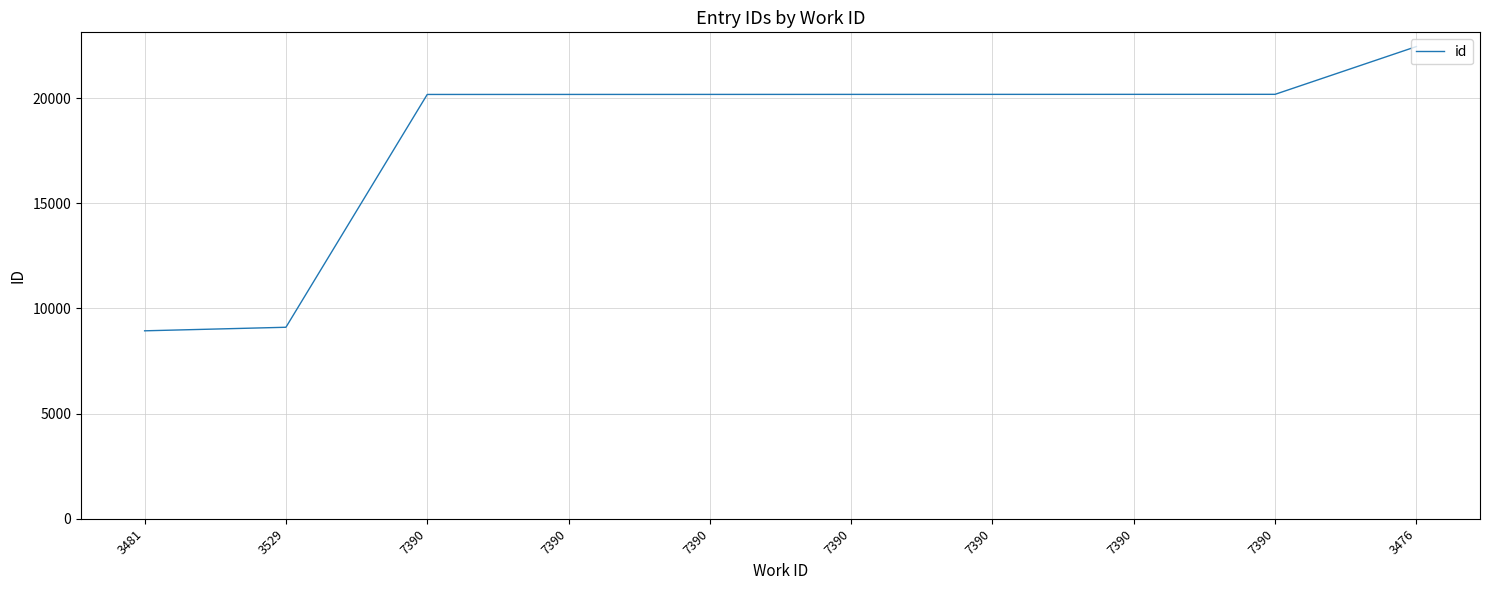

At which label is the value closest to 15695?

7390